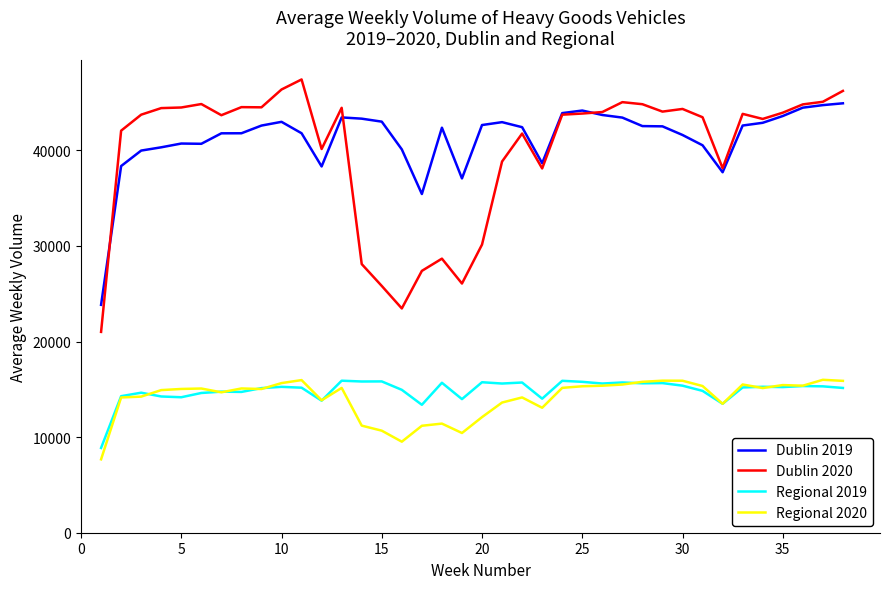

True or false: Regional 2019 and Dublin 2020 cross at least once.

False